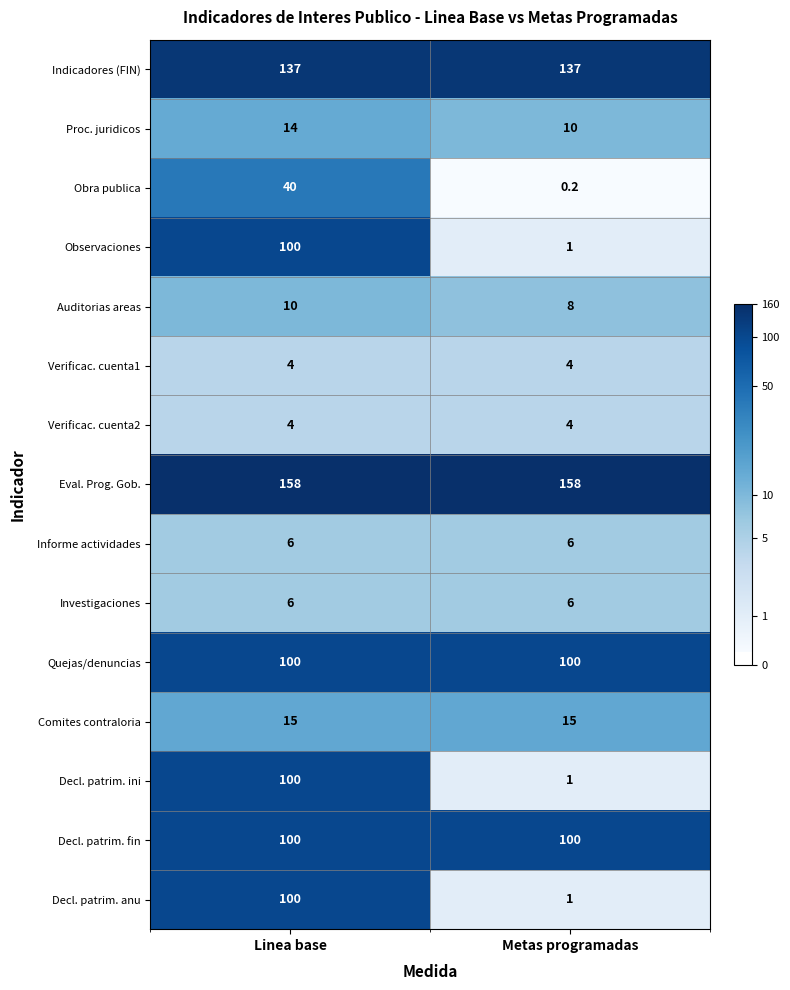

Read the Decl. patrim. anu value at Linea base.

100.0